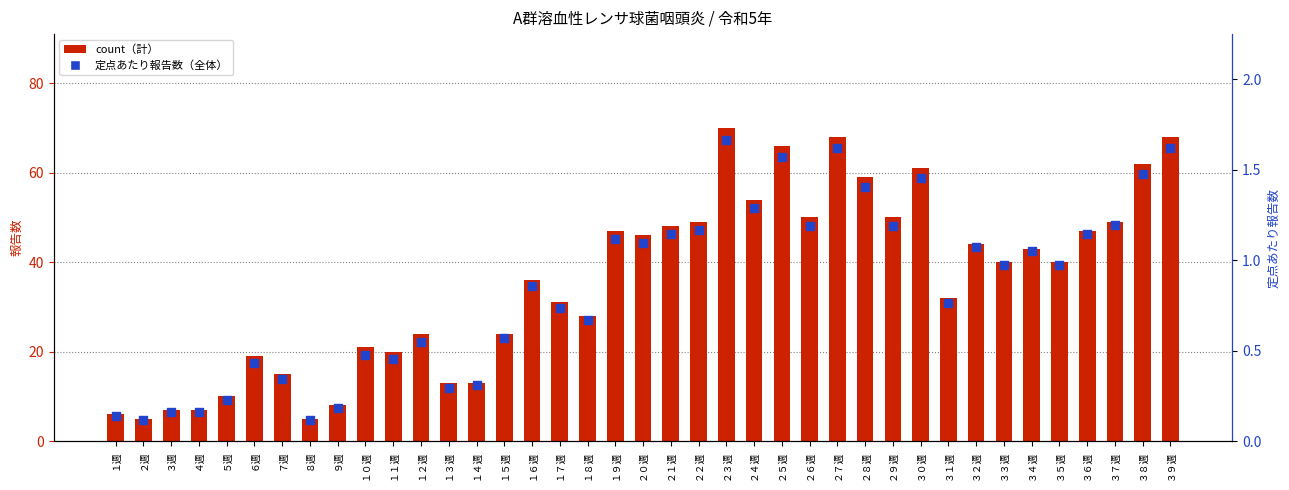

Is the value of 定点あたり報告数 at １週 greater than the value of count at ２４週?

No